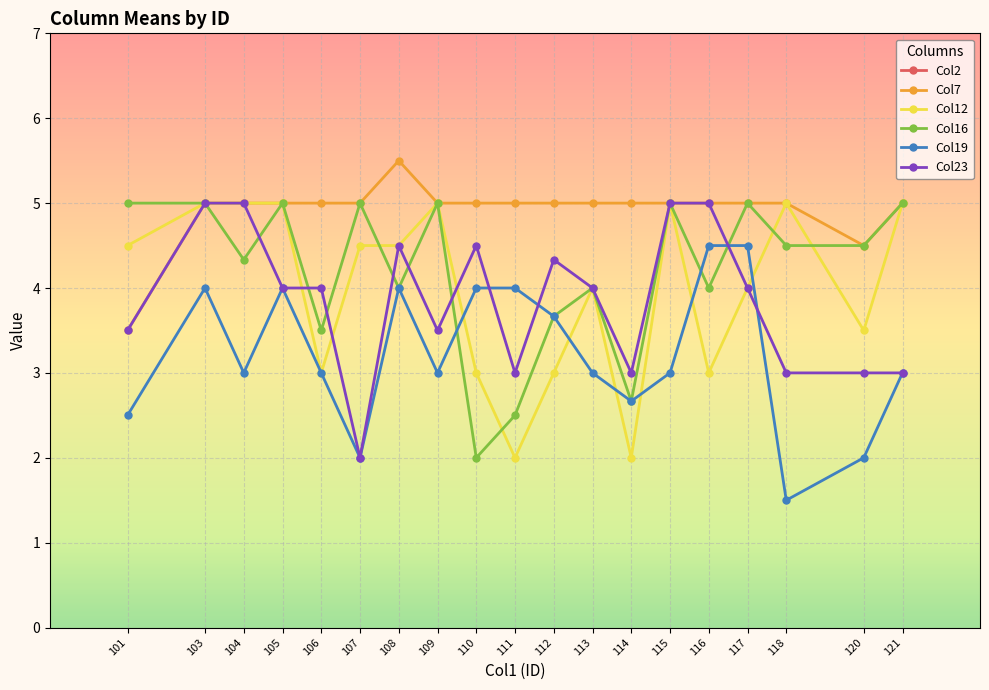

Reading right to left, list all the values displayed in this chart.

Col2: 121=14.0	120=14.0	118=17.5	117=13.0	116=7.5	115=18.5	114=19.0	113=25.0	112=15.7	111=9.0	110=20.5	109=17.5	108=7.5	107=10.0	106=24.5	105=18.0	104=18.0	103=12.0	101=23.0
Col7: 121=5.0	120=4.5	118=5.0	117=5.0	116=5.0	115=5.0	114=5.0	113=5.0	112=5.0	111=5.0	110=5.0	109=5.0	108=5.5	107=5.0	106=5.0	105=5.0	104=5.0	103=5.0	101=3.5
Col12: 121=5.0	120=3.5	118=5.0	117=4.0	116=3.0	115=5.0	114=2.0	113=4.0	112=3.0	111=2.0	110=3.0	109=5.0	108=4.5	107=4.5	106=3.0	105=5.0	104=5.0	103=5.0	101=4.5
Col16: 121=5.0	120=4.5	118=4.5	117=5.0	116=4.0	115=5.0	114=2.7	113=4.0	112=3.7	111=2.5	110=2.0	109=5.0	108=4.0	107=5.0	106=3.5	105=5.0	104=4.3	103=5.0	101=5.0
Col19: 121=3.0	120=2.0	118=1.5	117=4.5	116=4.5	115=3.0	114=2.7	113=3.0	112=3.7	111=4.0	110=4.0	109=3.0	108=4.0	107=2.0	106=3.0	105=4.0	104=3.0	103=4.0	101=2.5
Col23: 121=3.0	120=3.0	118=3.0	117=4.0	116=5.0	115=5.0	114=3.0	113=4.0	112=4.3	111=3.0	110=4.5	109=3.5	108=4.5	107=2.0	106=4.0	105=4.0	104=5.0	103=5.0	101=3.5